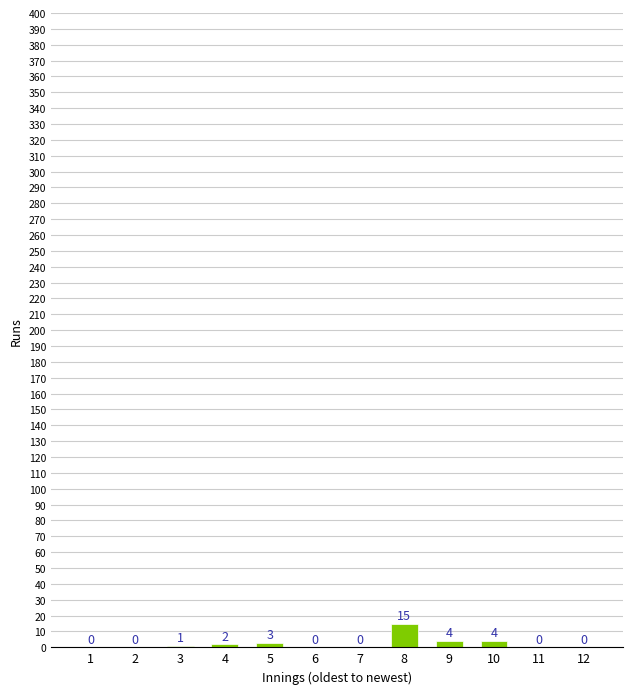

Reading left to right, what are all the values shown in this chart?

1=0	2=0	3=1	4=2	5=3	6=0	7=0	8=15	9=4	10=4	11=0	12=0